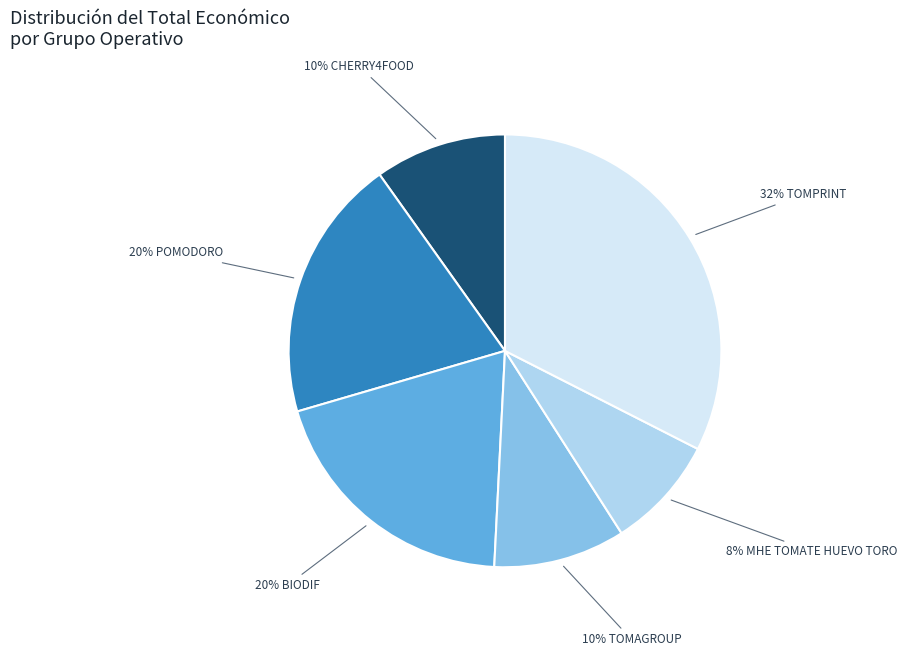

Does any single category account for the majority?

No